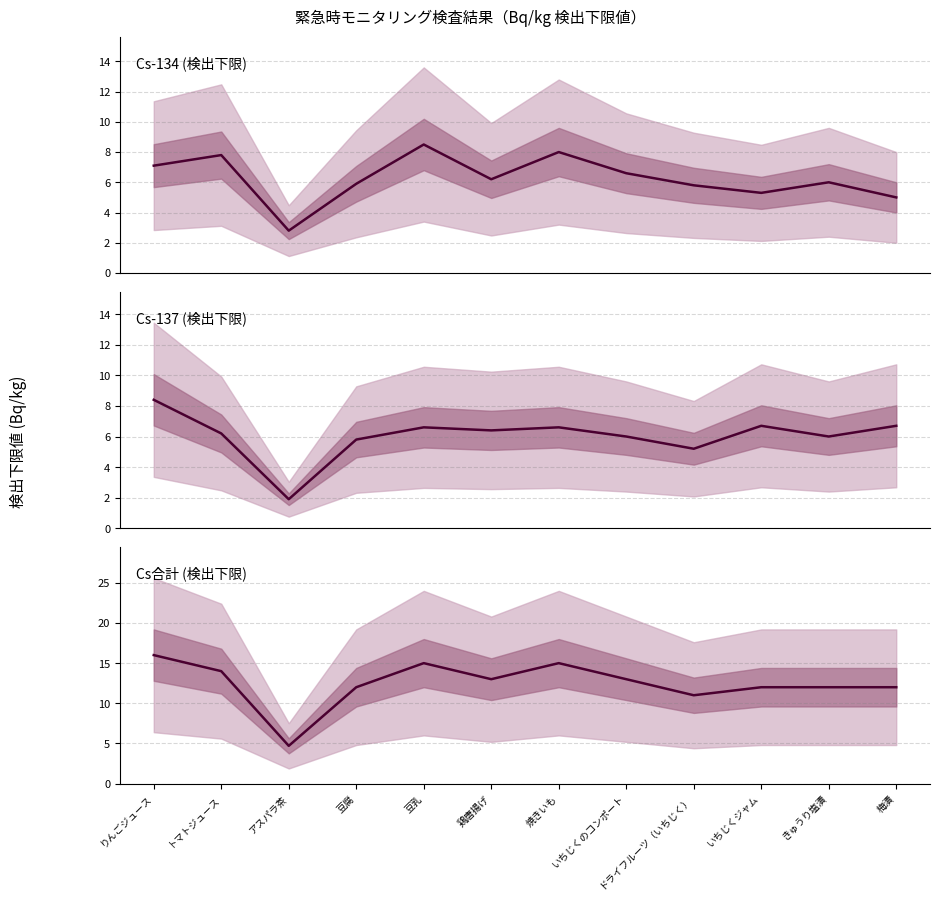

Is this an area chart (filled region under the line)?

No